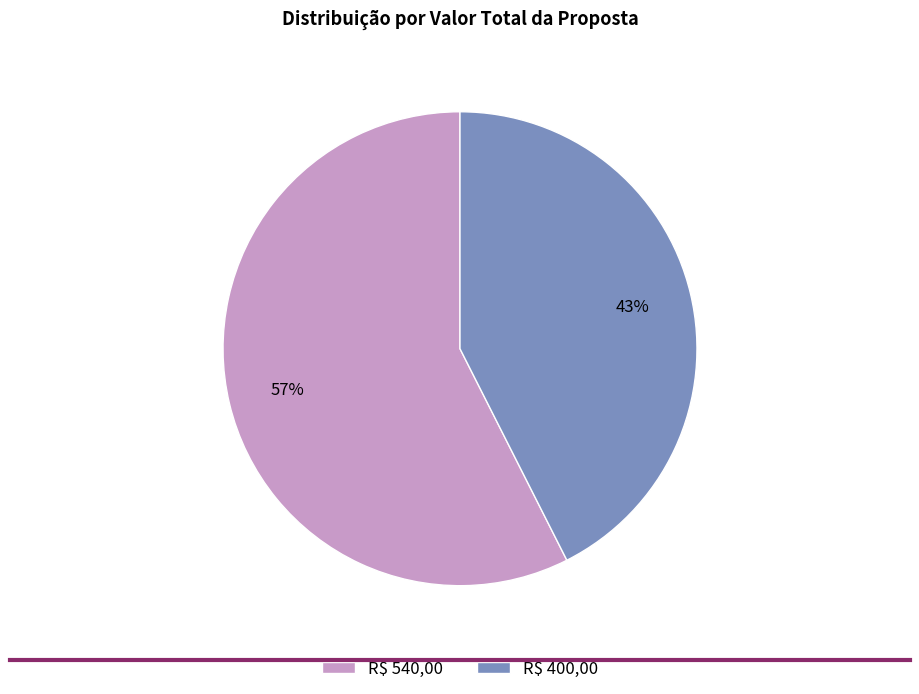

To the nearest percent, what percentage of the pie is R$ 400,00?

43%